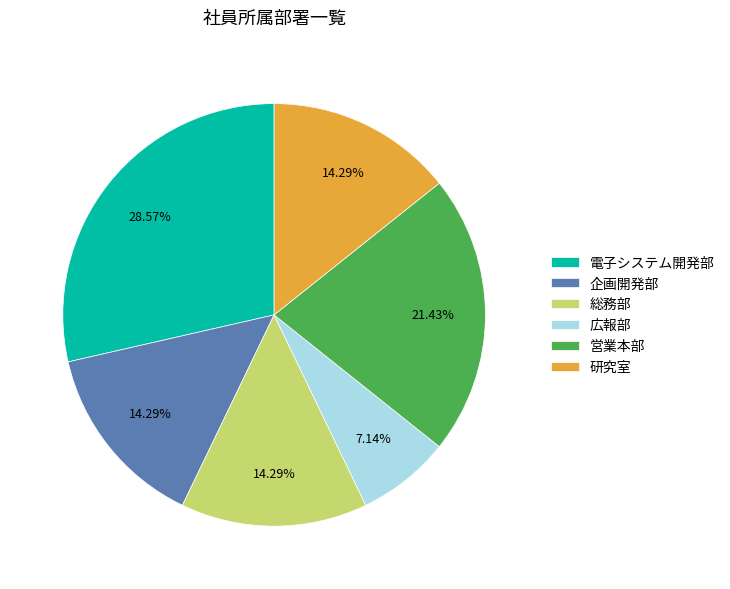

To the nearest percent, what is the average slice percentage?

17%